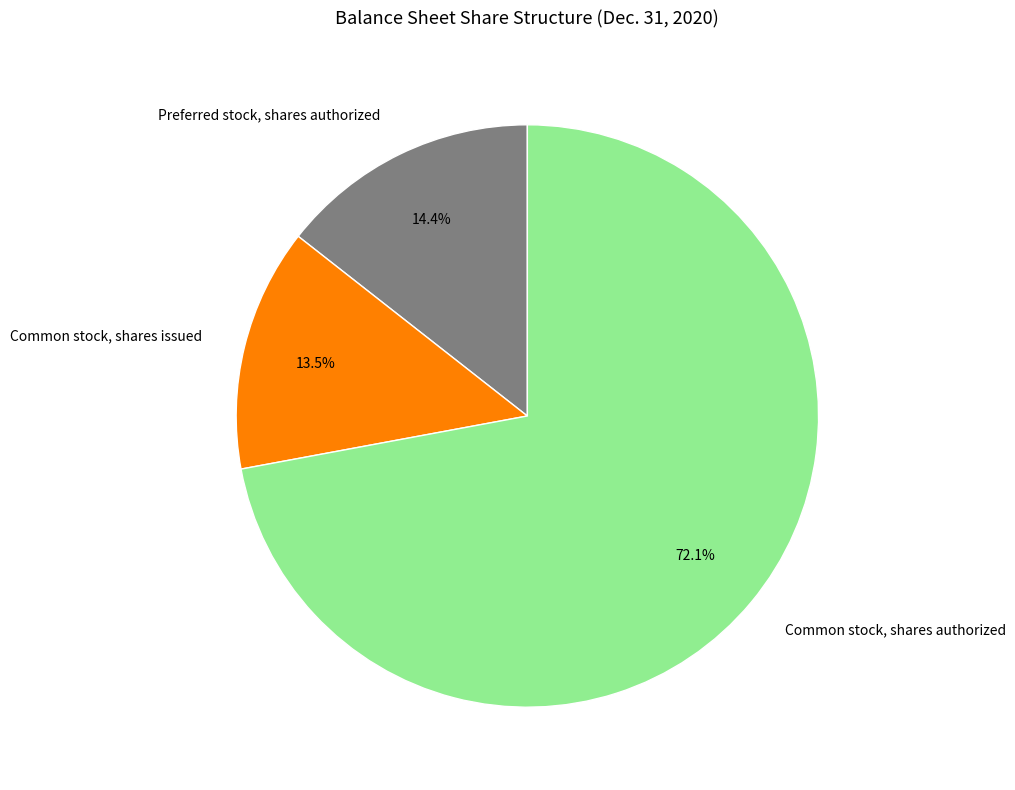

What percentage is the Common stock, shares authorized slice, to the nearest percent?

72%